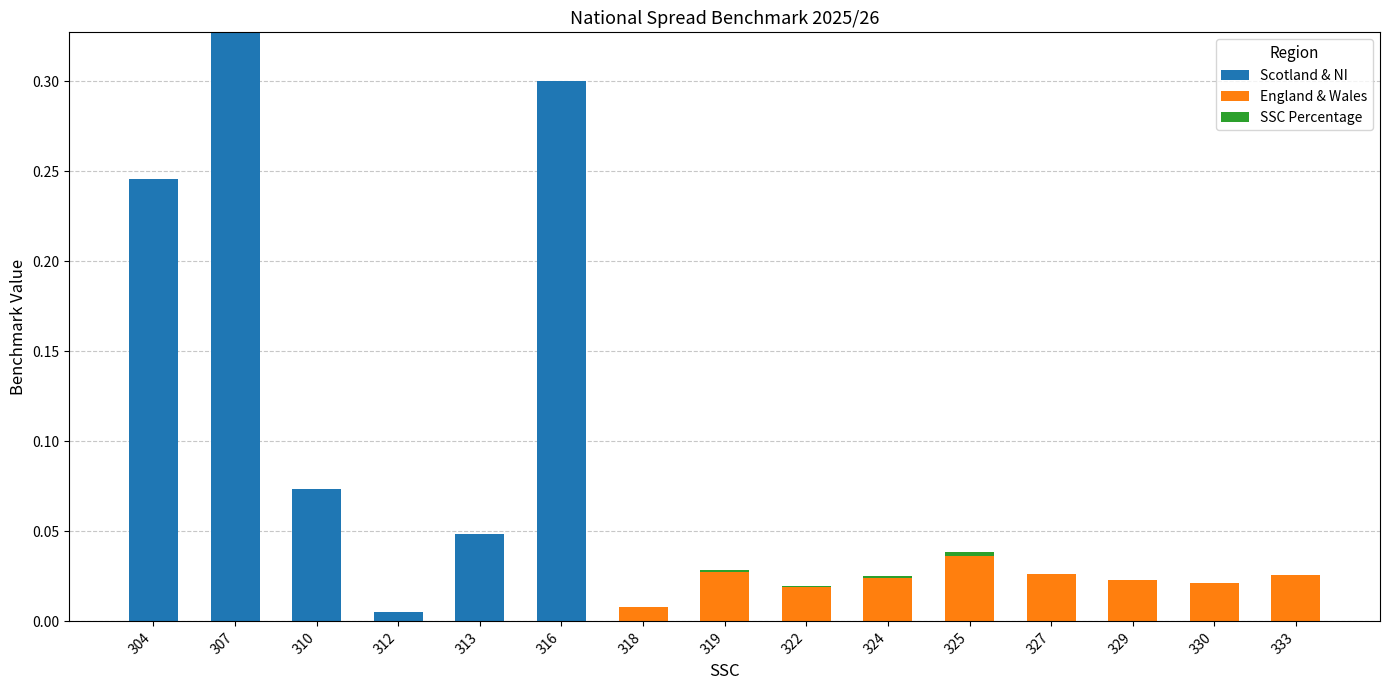

At which category is the sum across all series the highest?

307